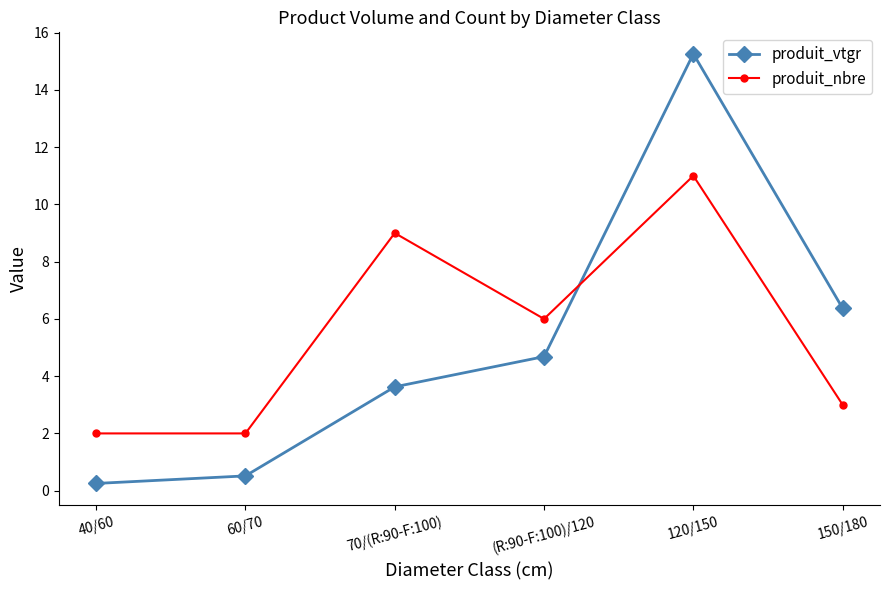

Which category has the highest value in the produit_vtgr series?

120/150